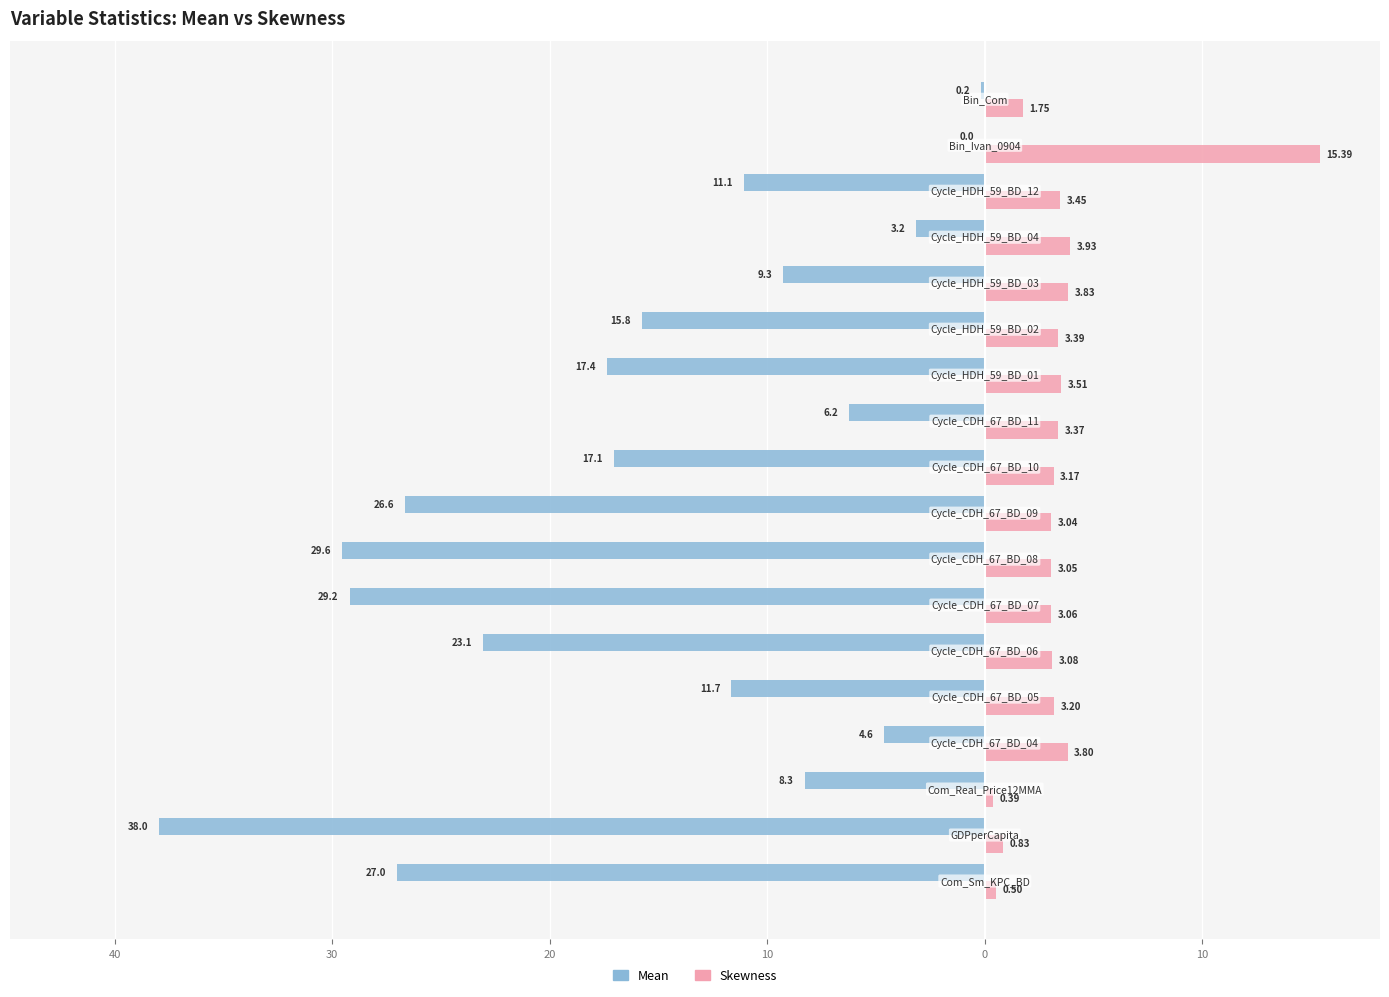

Which series has the widest spread of values?

Mean